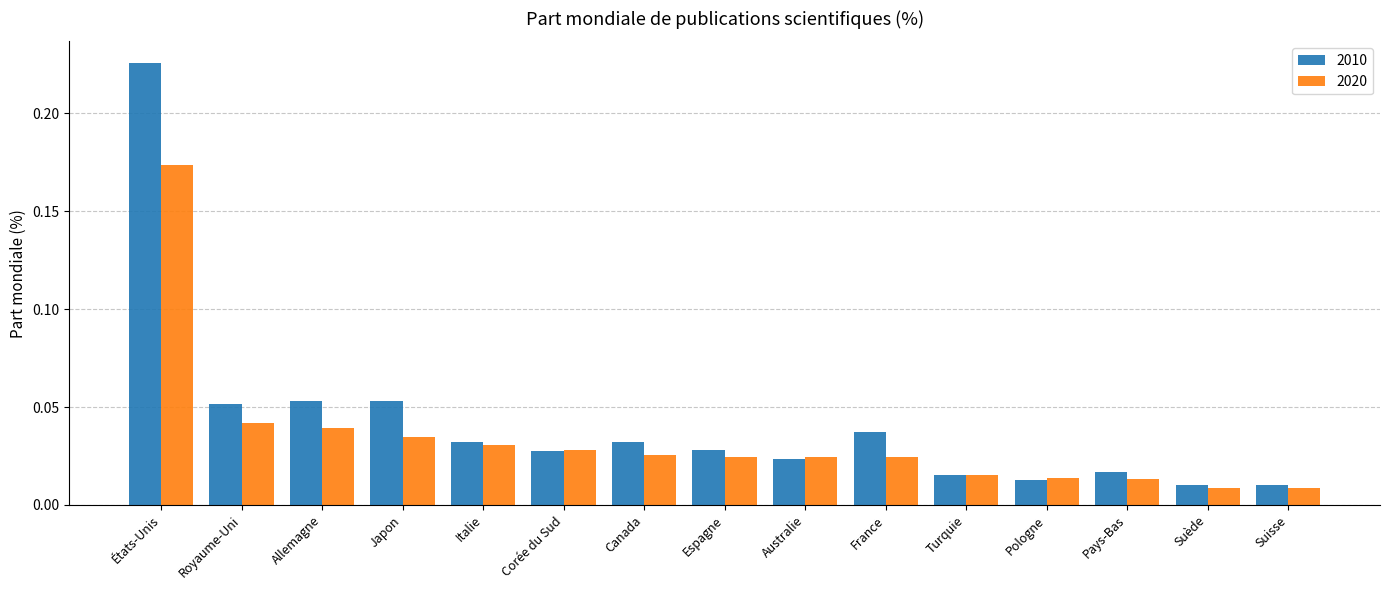

What is the label of the 9th bar from the left?

Australie